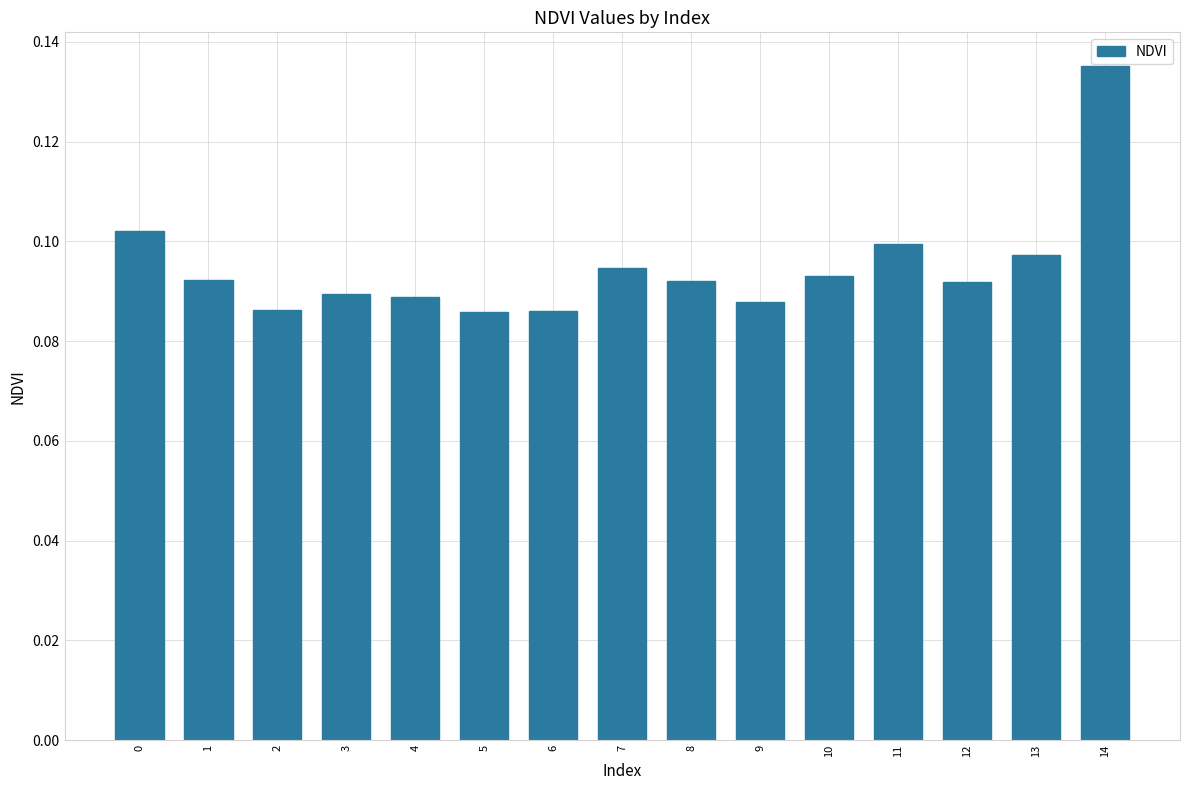

Does the chart contain any negative values?

No